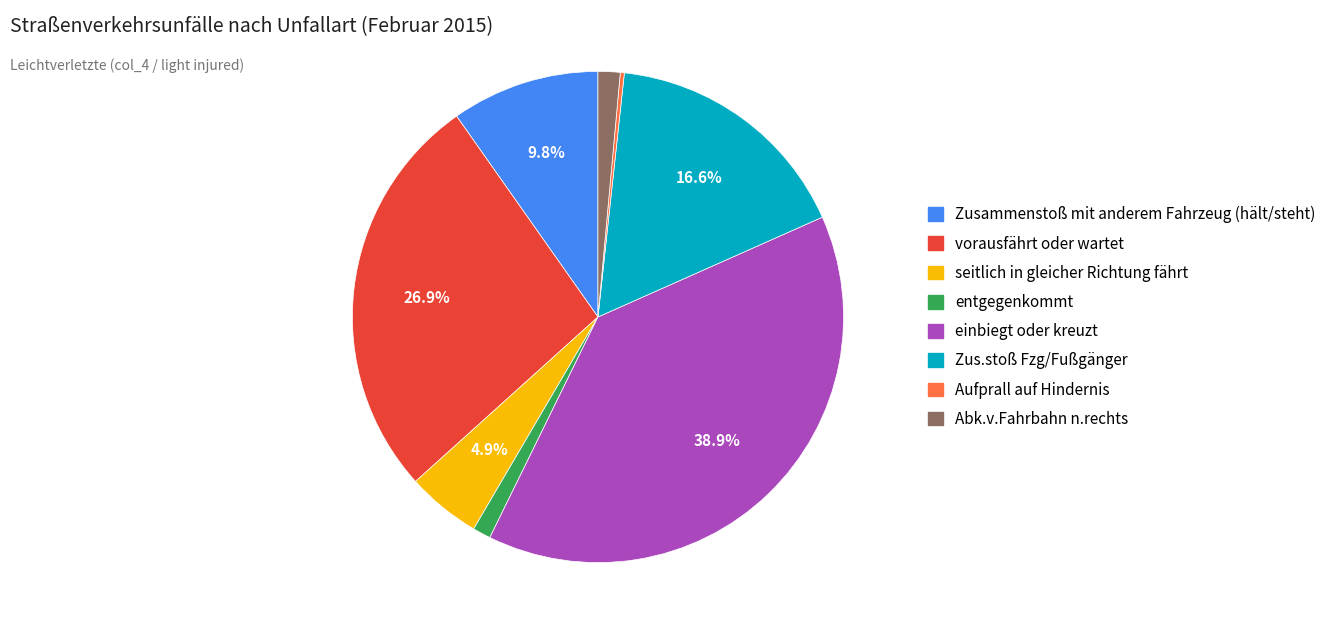

To the nearest percent, what is the average slice percentage?

12%